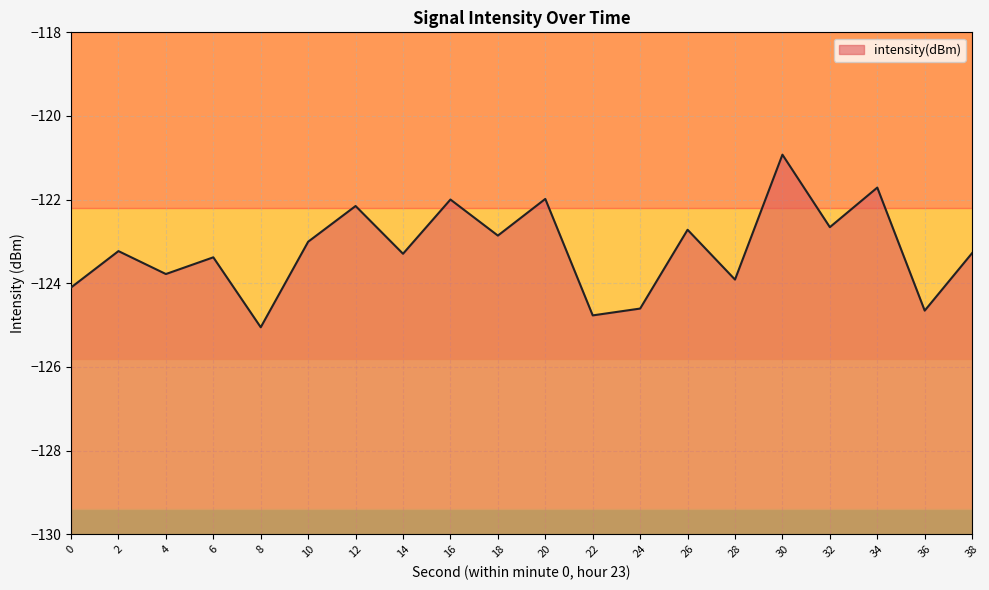

Does the chart display data point markers on the line(s)?

No